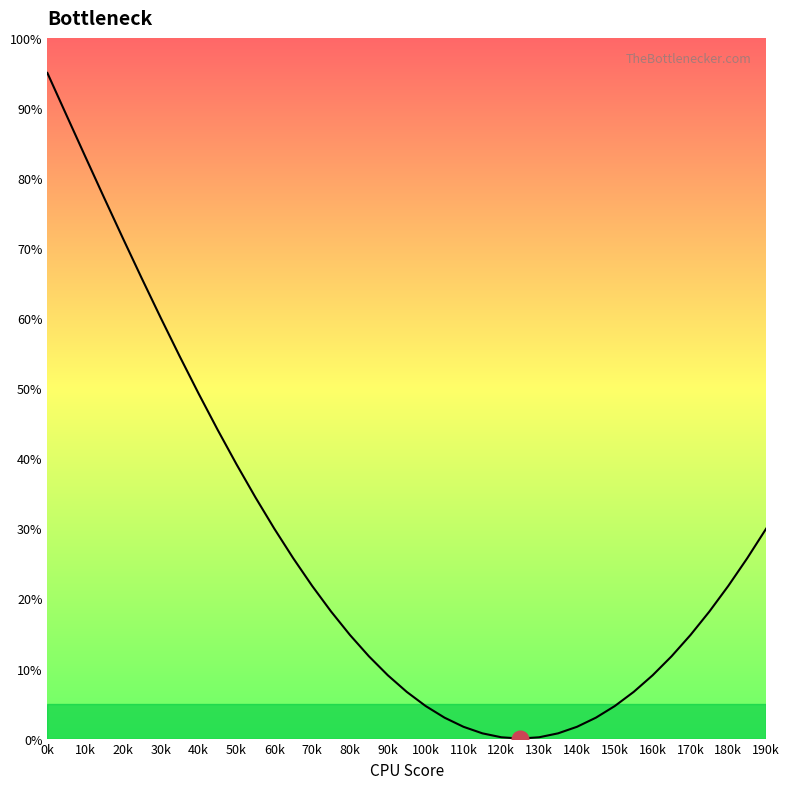

How many values are below 18?

19